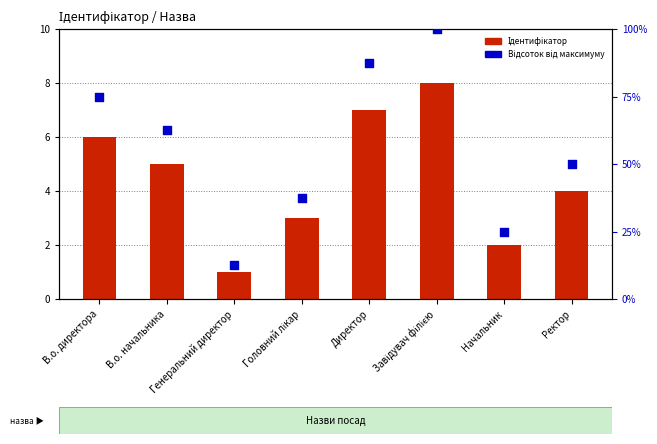

Which series has the largest total across all categories?

Відсоток від максимуму